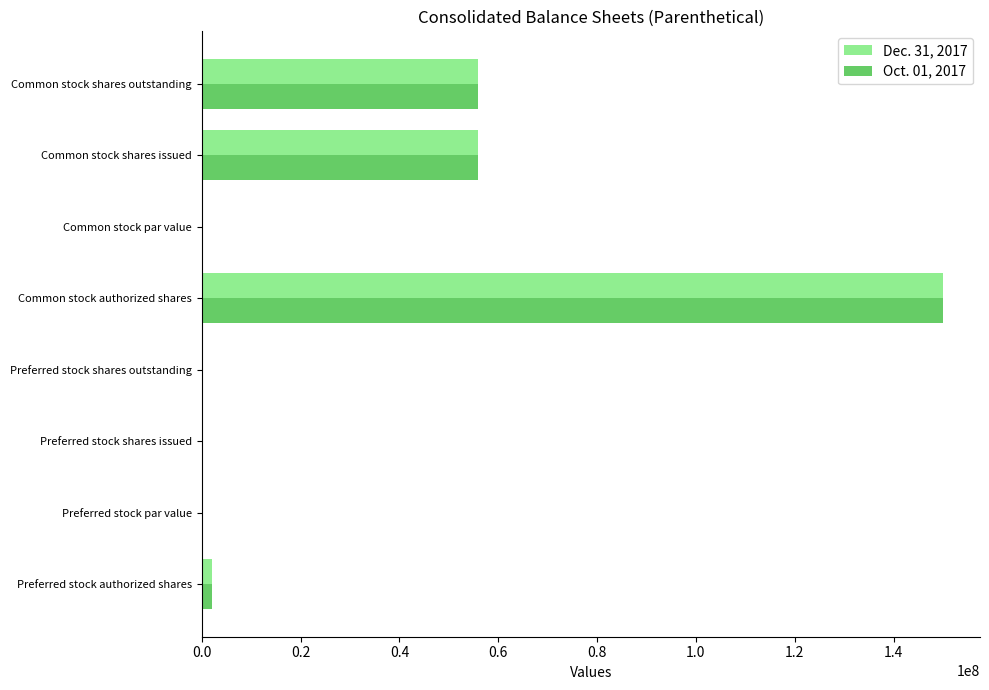

Which label corresponds to the largest value in the chart?

Common stock authorized shares